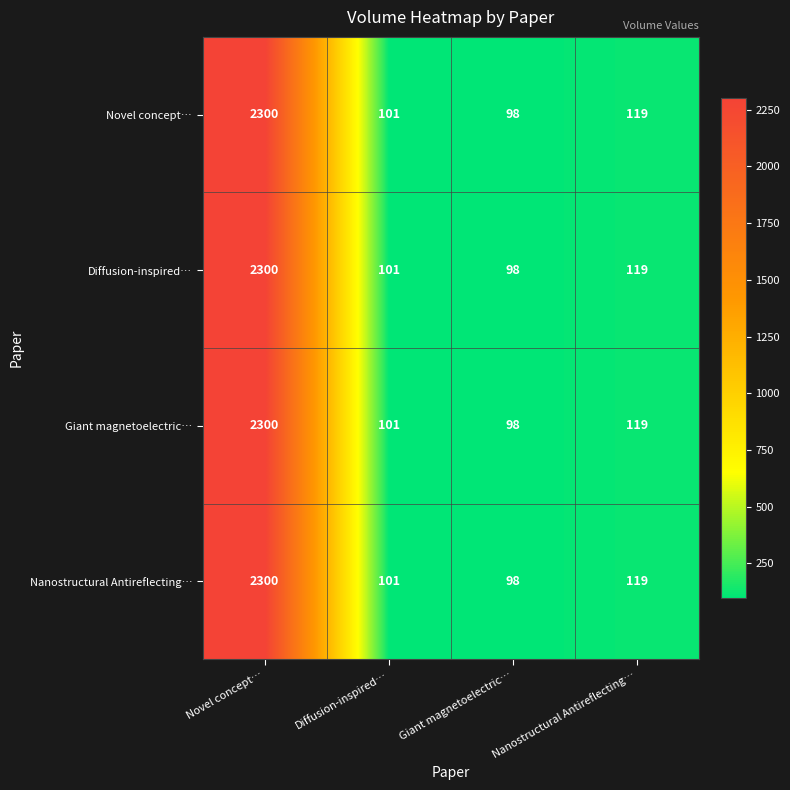

How many categories are shown in the chart?

4